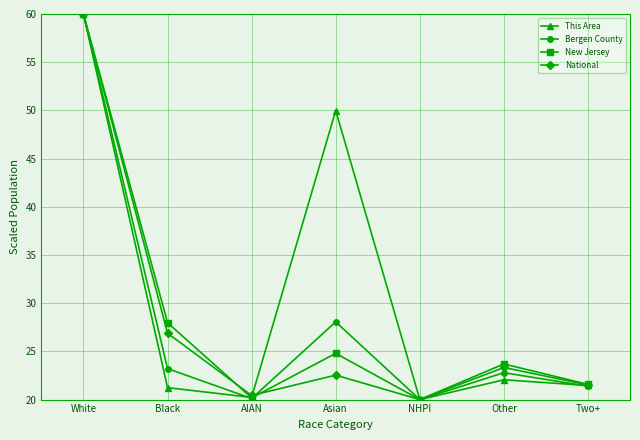

What is the spread (max minus min) of values at AIAN?

0.3